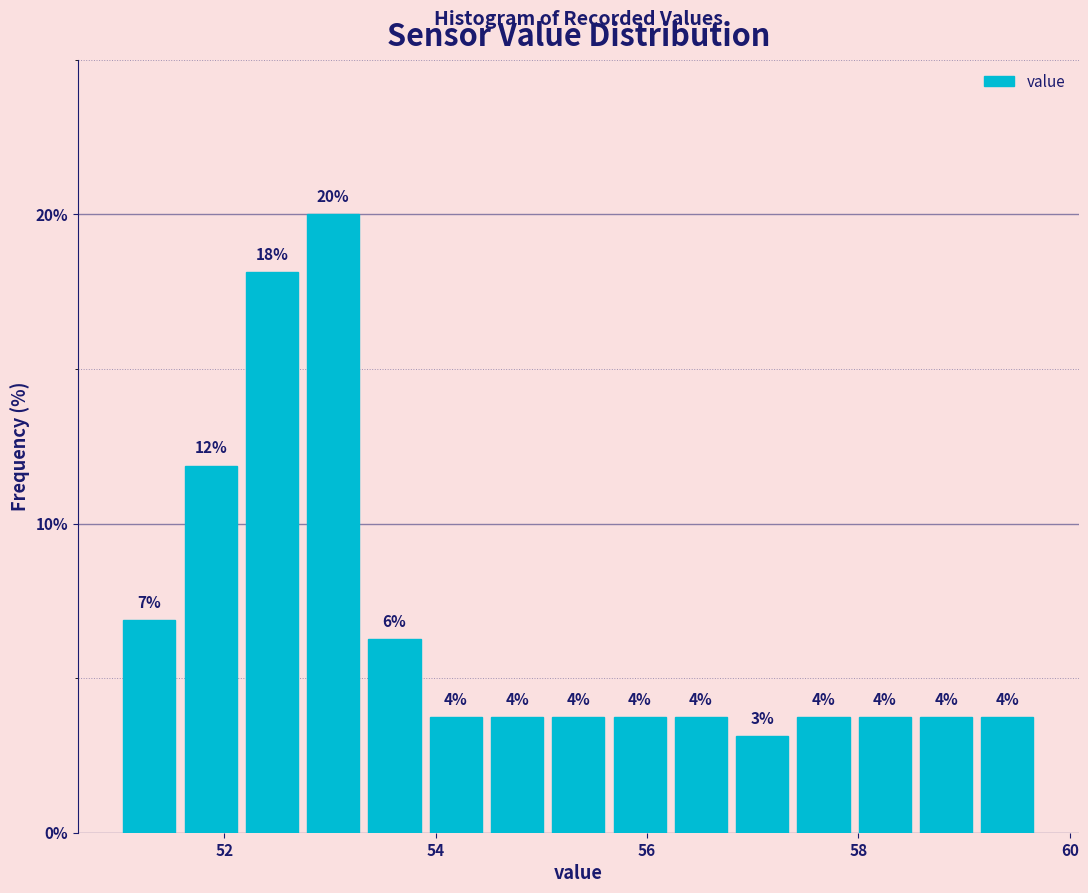

Around what value on the x-axis is the tallest bar? Give the approximate position of its centre, as read against the axis.

53.0